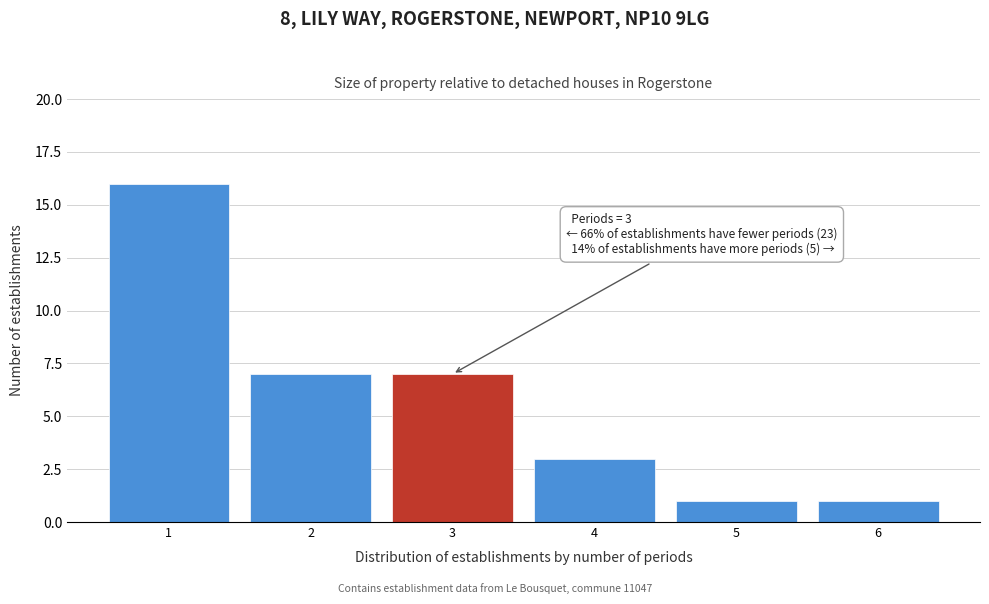

Over which range of the x-axis is the bar tallest?

0.5 to 1.5